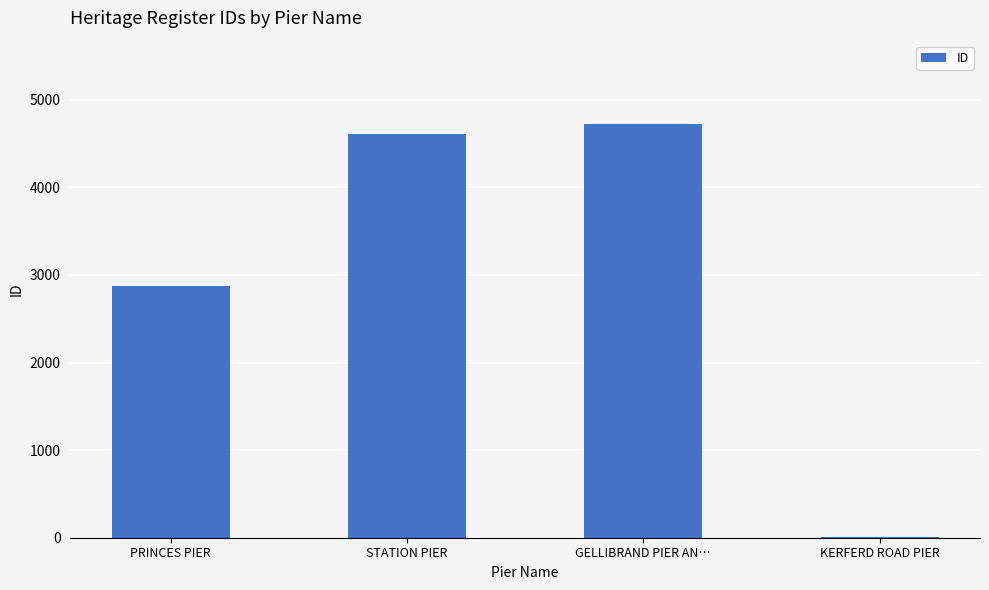

Are the bars horizontal?

No